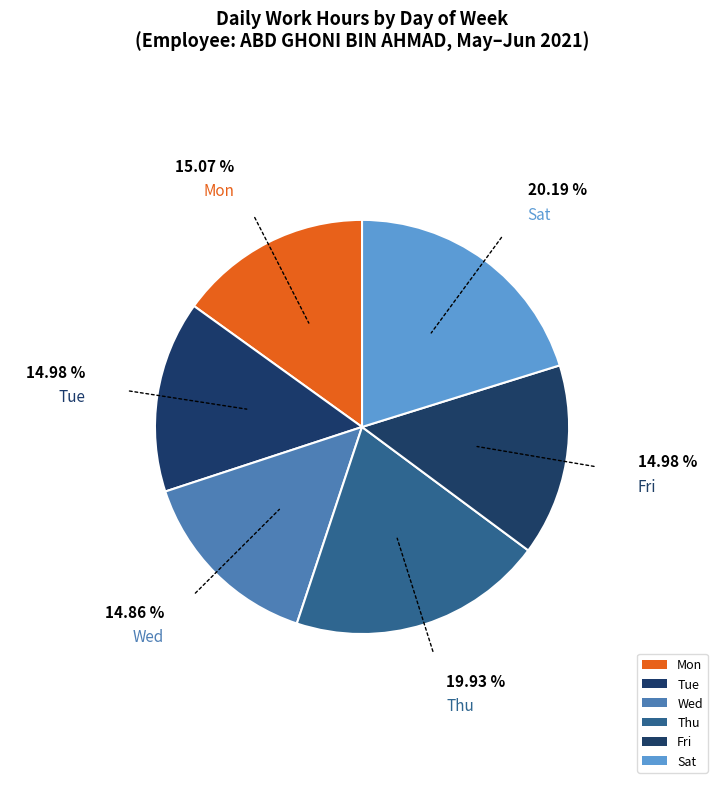

How many slices are in this pie chart?

6